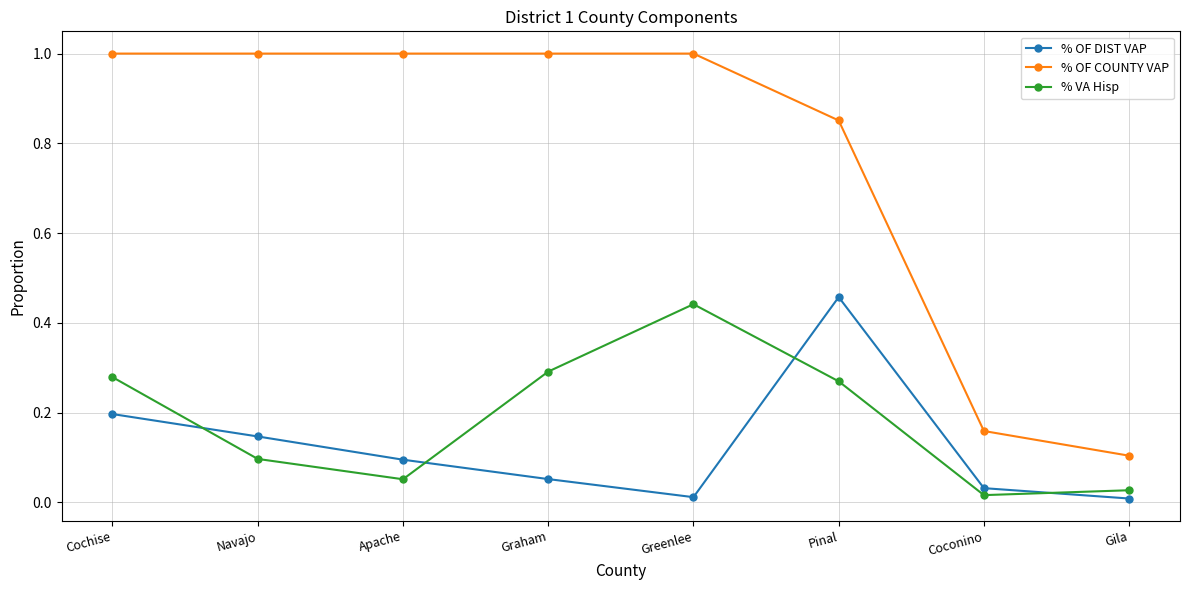

The value of % OF COUNTY VAP at Pinal is 0.4. True or false?

False